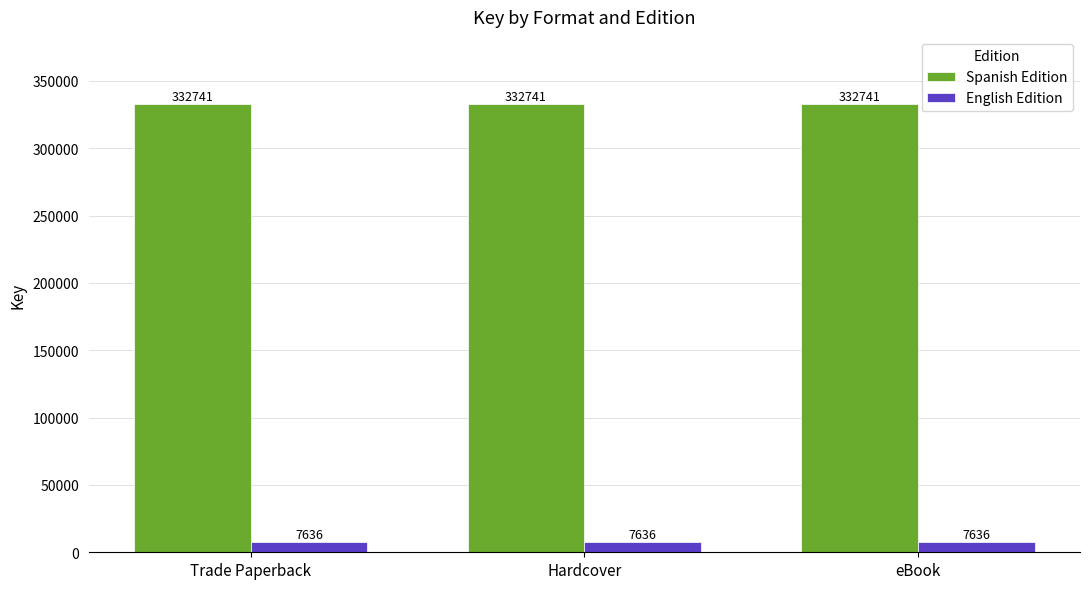

What is the spread (max minus min) of values at Trade Paperback?

325105